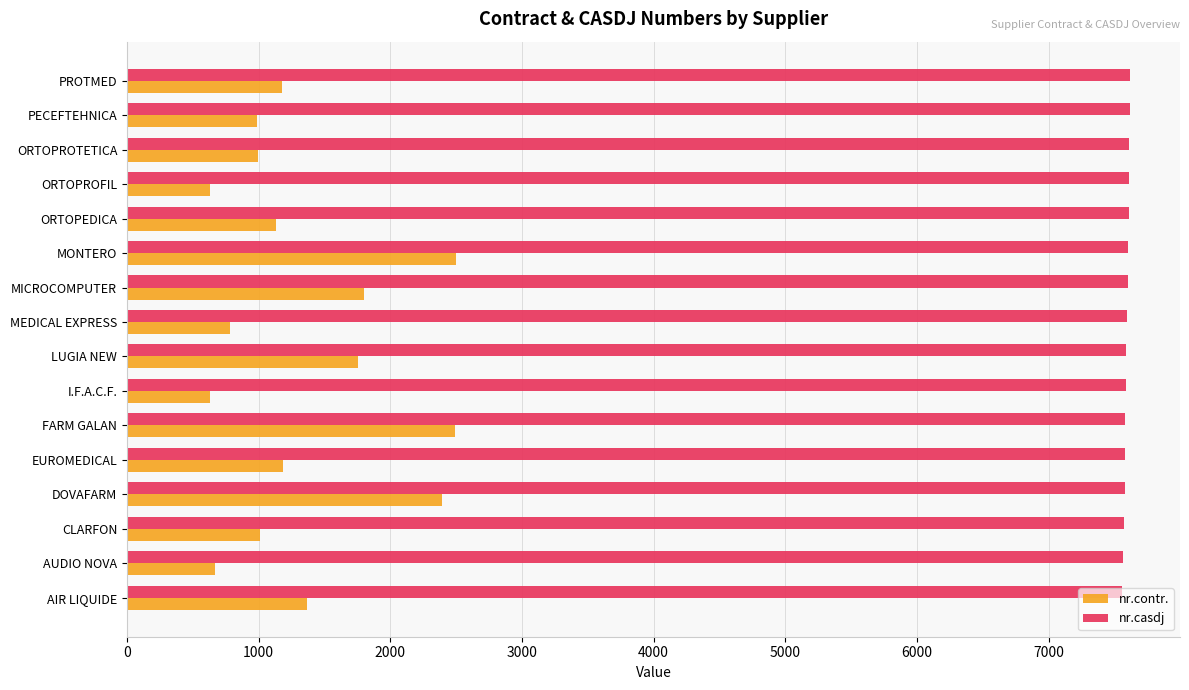

The nr.casdj series shows 7578 at EUROMEDICAL. True or false?

True